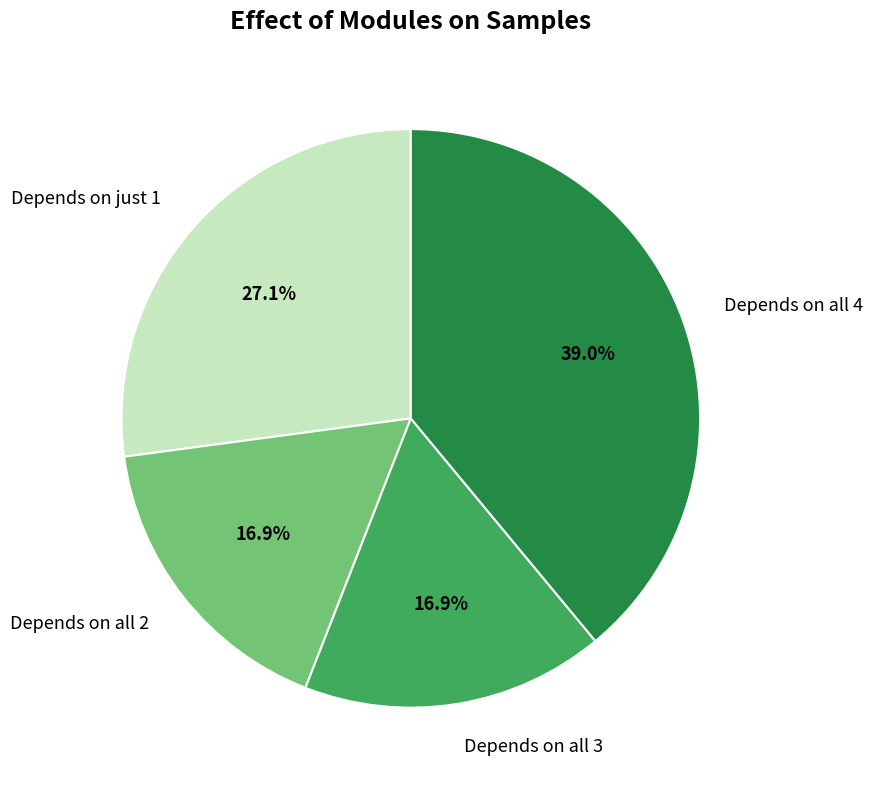

How many segments does this pie chart have?

4